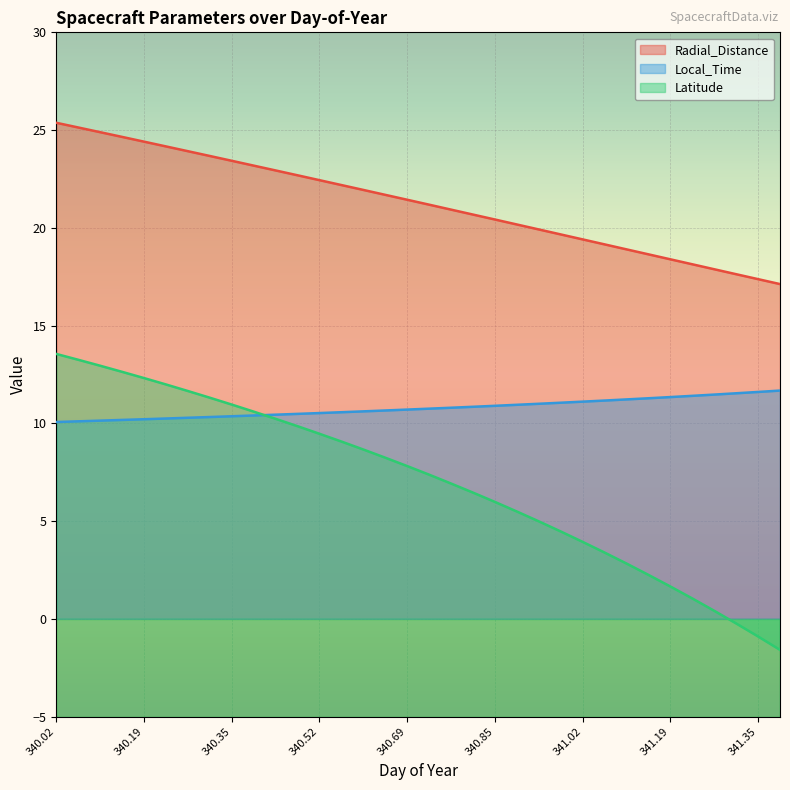

What position from the left is 340.9792?

24